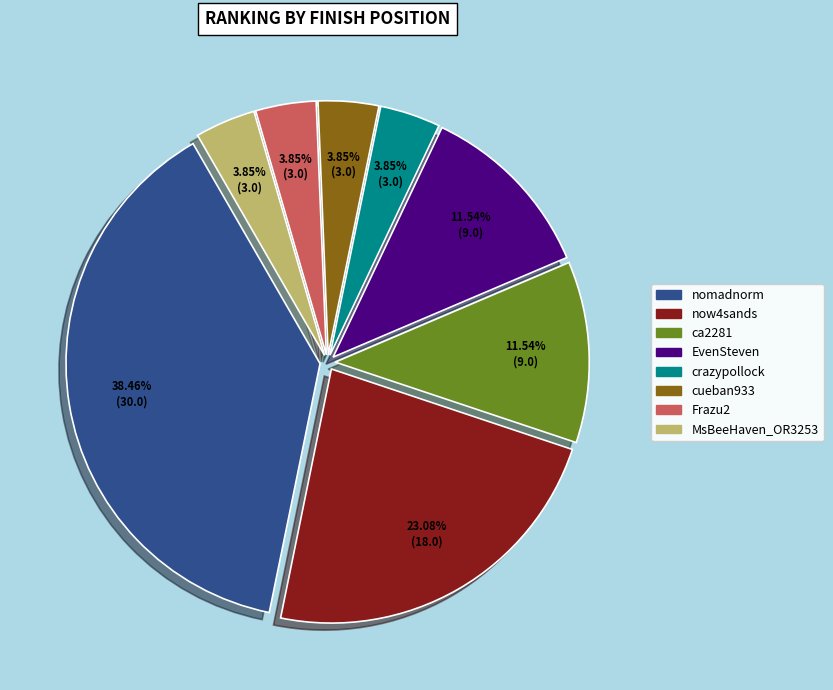

What percentage is the cueban933 slice, to the nearest percent?

4%